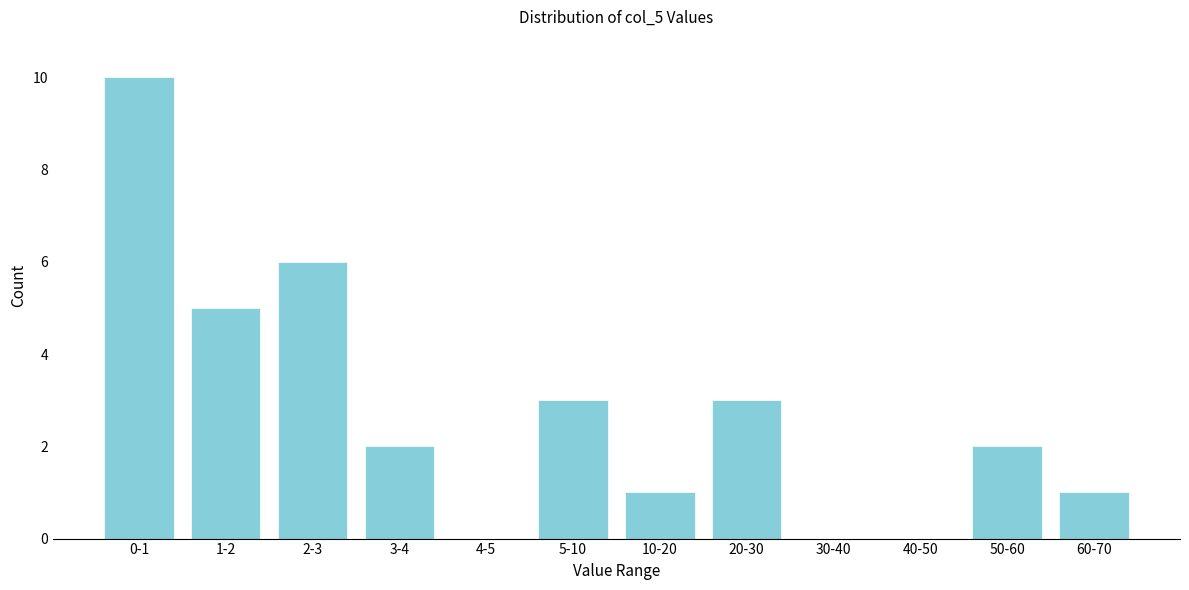

Reading left to right, extract all data points from this chart.

0-1=10	1-2=5	2-3=6	3-4=2	4-5=0	5-10=3	10-20=1	20-30=3	30-40=0	40-50=0	50-60=2	60-70=1